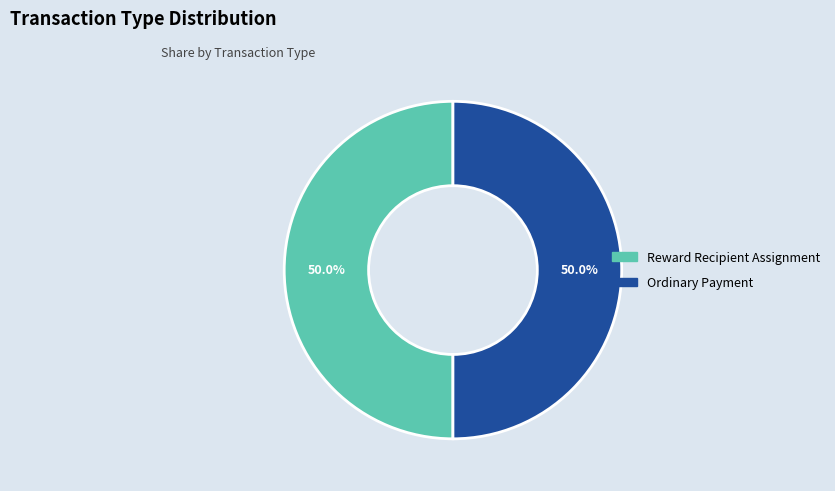

Count the number of slices in the pie.

2